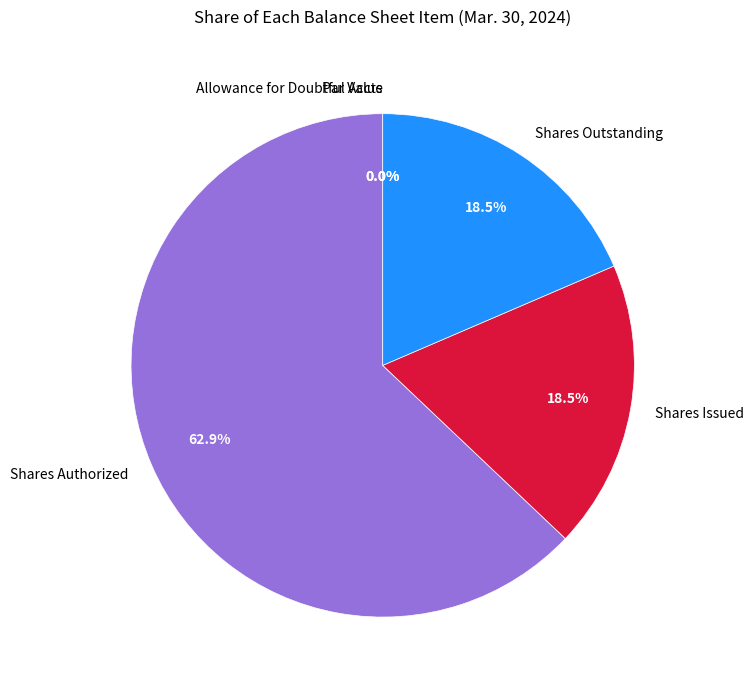

What percentage do Common stock par value and Common stock shares issued together represent?

18.5%